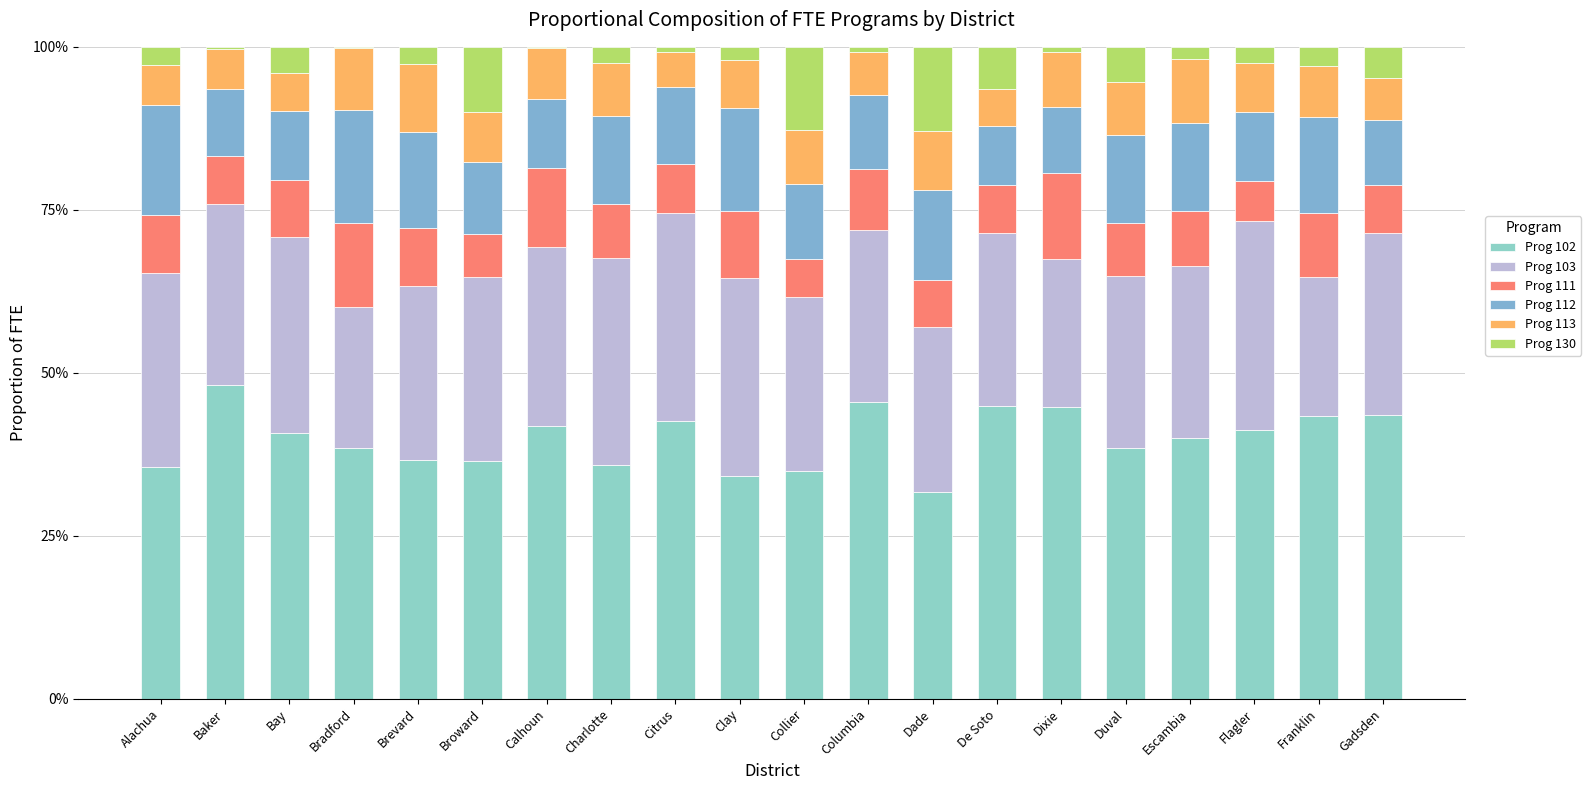

What is the total value across all series at De Soto?

1.0